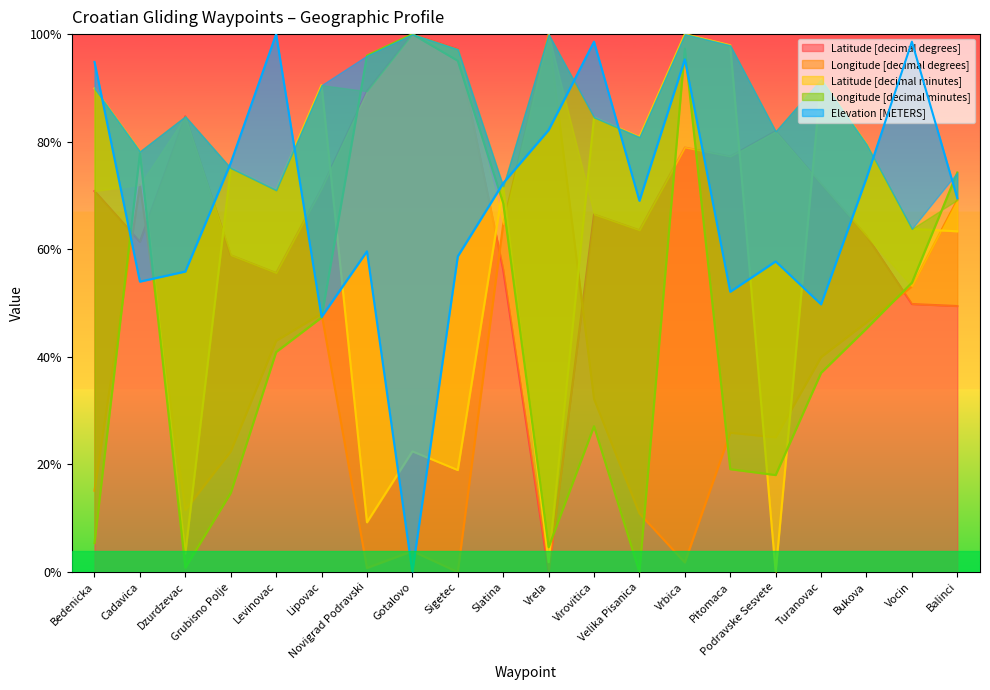

The value of Latitude [decimal degrees] at Cadavica is 0.8. True or false?

False